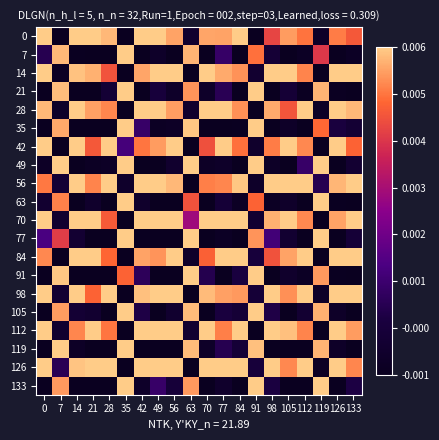

Which has a higher value, 112 or 98?

112